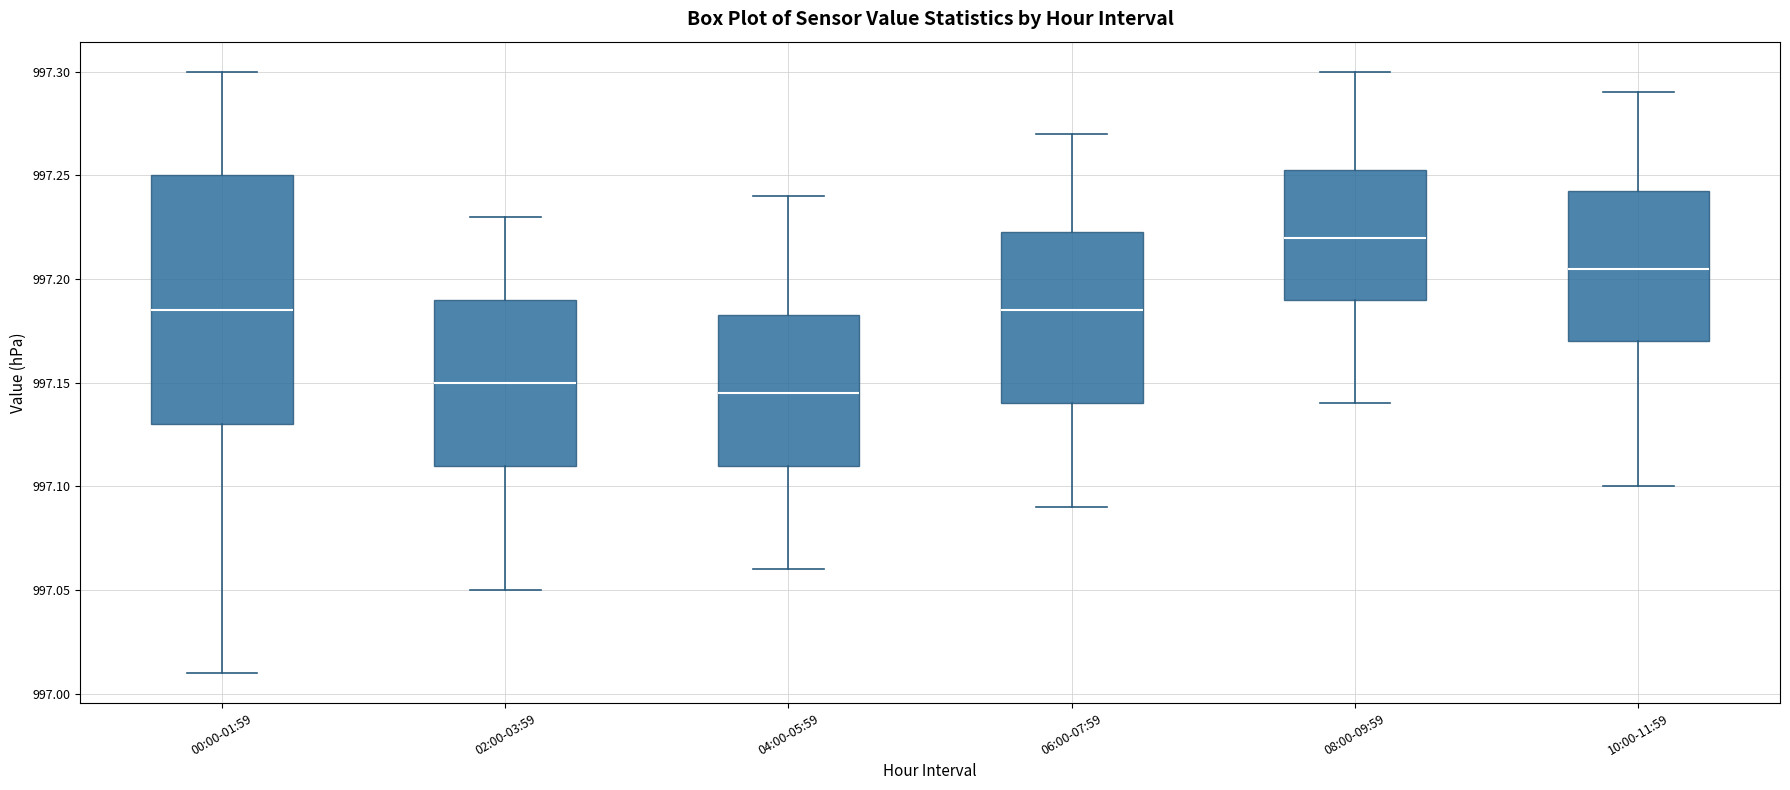

Reading left to right, transcribe this box plot: for each box, give where its median line is, the range the box spans, and where its two whiskers end, as read against the y-axis. The values are not printed on the chart, so give them approximately, as read against the axis.

00:00-01:59: median 997.185, box 997.130 to 997.250, whiskers 997.010 to 997.300
02:00-03:59: median 997.150, box 997.110 to 997.190, whiskers 997.050 to 997.230
04:00-05:59: median 997.145, box 997.110 to 997.185, whiskers 997.060 to 997.240
06:00-07:59: median 997.185, box 997.140 to 997.225, whiskers 997.090 to 997.270
08:00-09:59: median 997.220, box 997.190 to 997.255, whiskers 997.140 to 997.300
10:00-11:59: median 997.205, box 997.170 to 997.245, whiskers 997.100 to 997.290